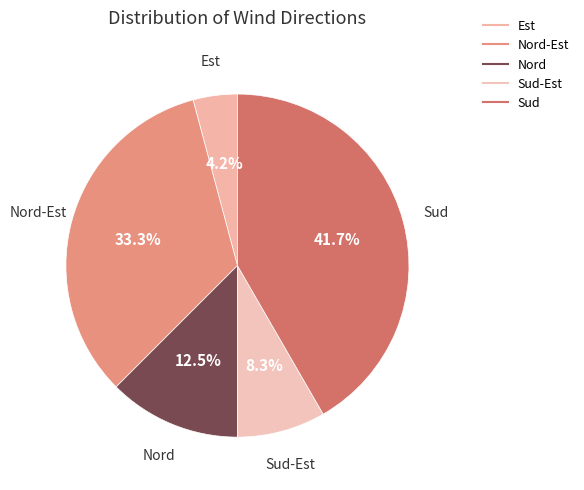

Count the number of slices in the pie.

5